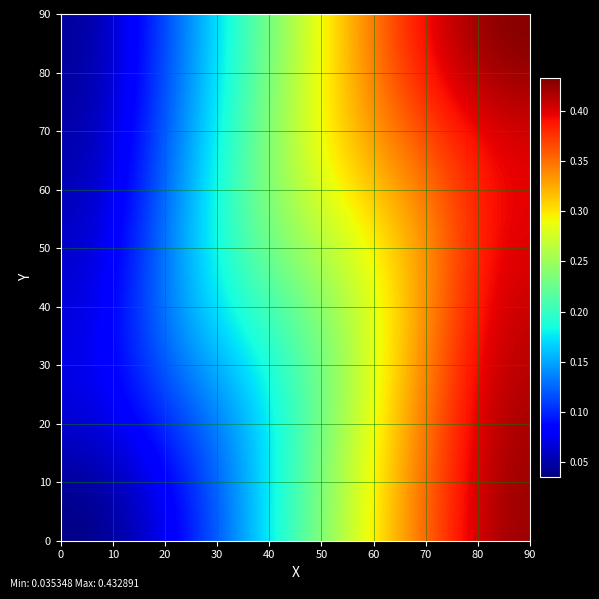

At how many categories does at least one series exceed 0?

6